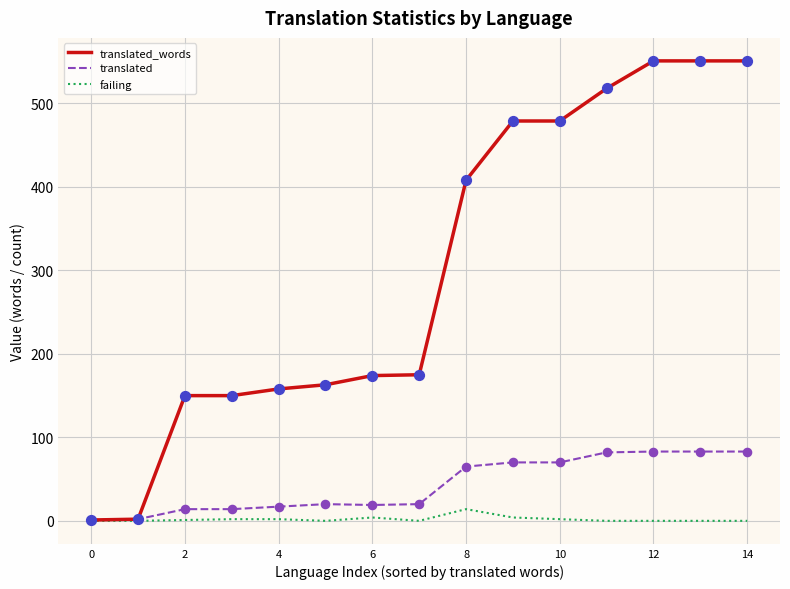

Which series has the largest total across all categories?

translated_words